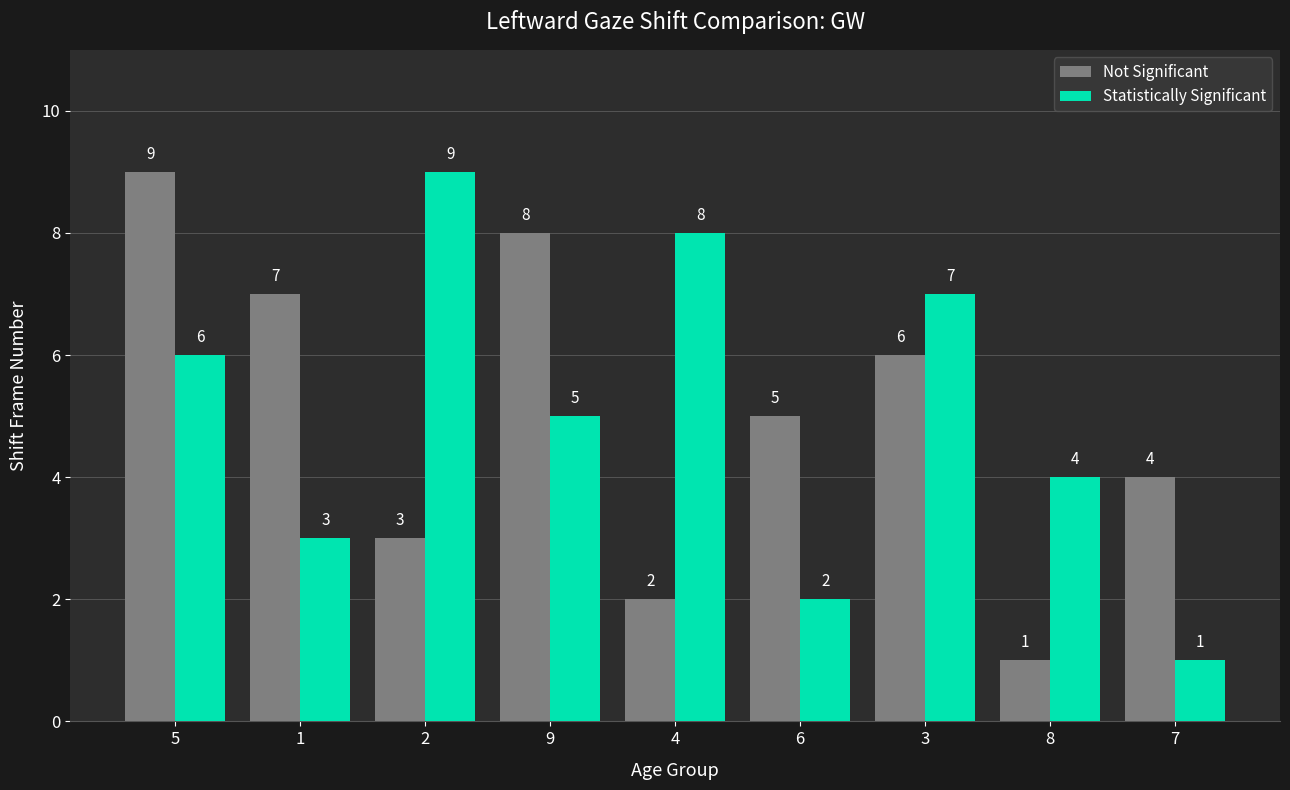

True or false: Not Significant has a value of 10 at 1.

False